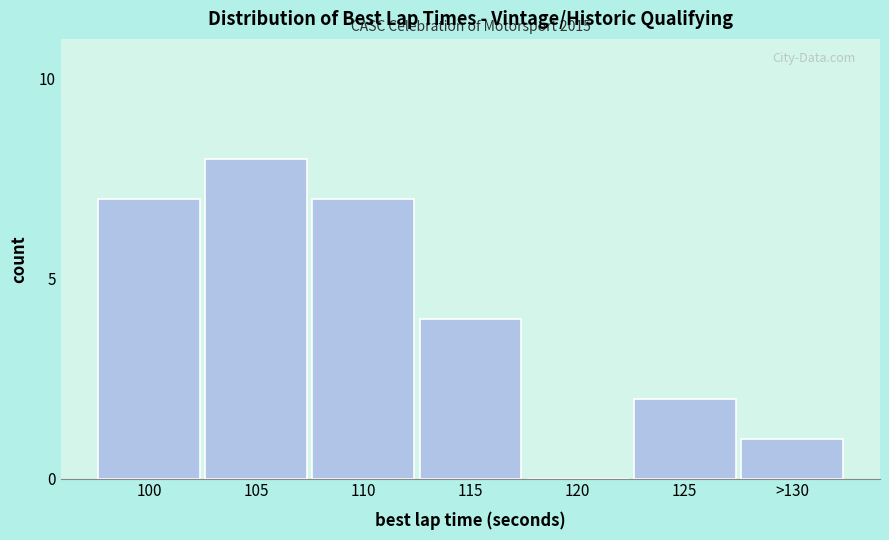

Reading left to right, extract all data points from this chart.

100=7	105=8	110=7	115=4	120=0	125=2	>130=1